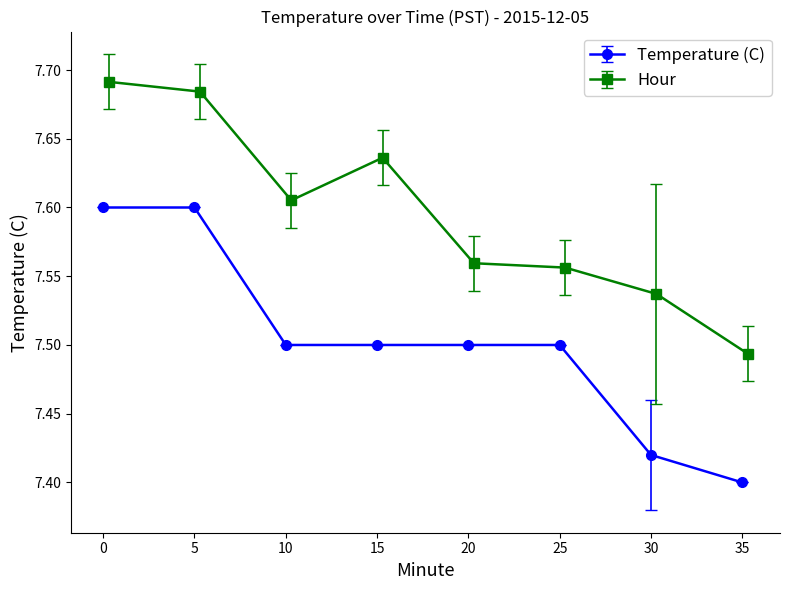

Which series has the largest range (max minus min)?

Temperature (C)